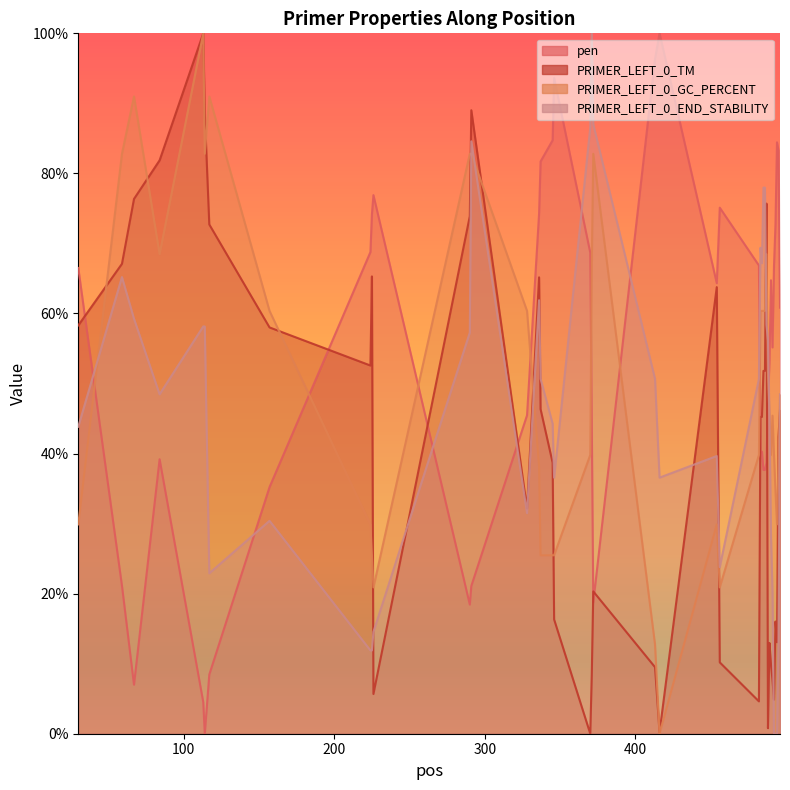

After their last crossing, which series has the higher values: PRIMER_LEFT_0_END_STABILITY or PRIMER_LEFT_0_TM?

PRIMER_LEFT_0_END_STABILITY